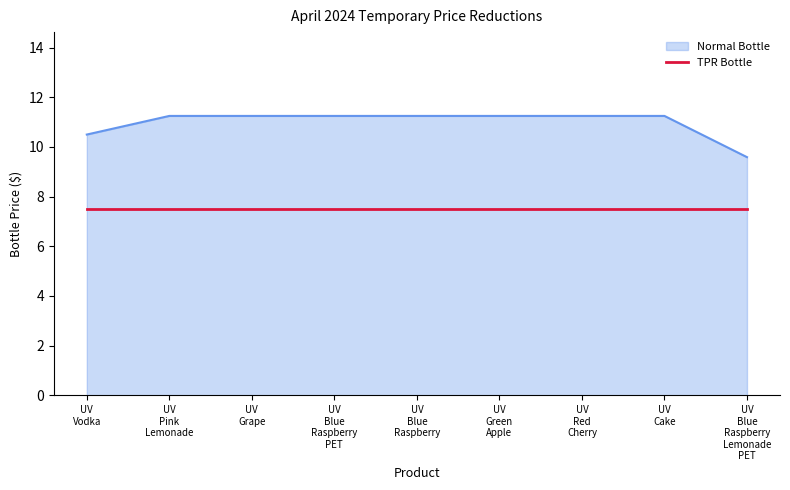

Which series has the widest spread of values?

Normal Bottle